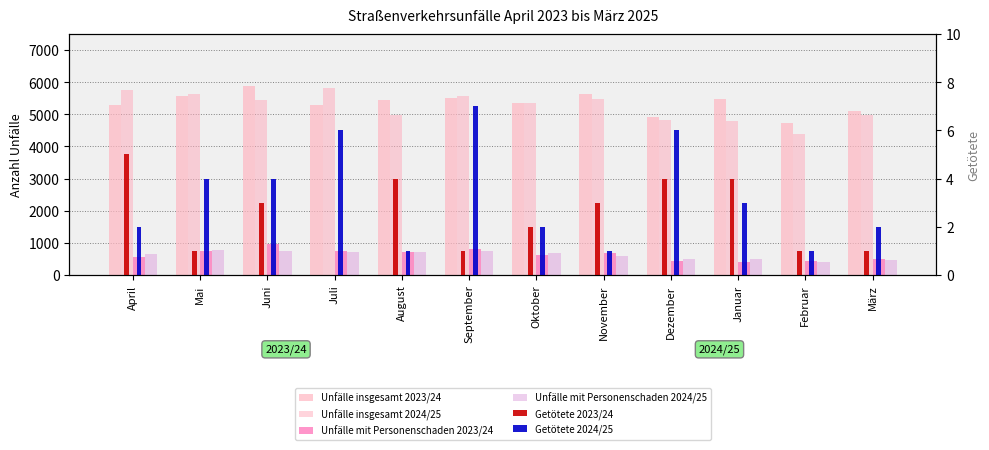

True or false: Unfälle mit Personenschaden 2024/25 has a value of 752 at September.

True